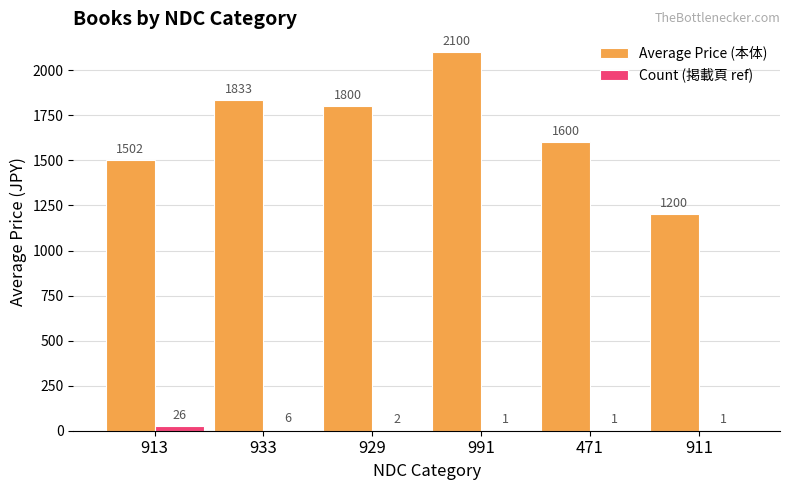

How many distinct data groups are displayed?

2